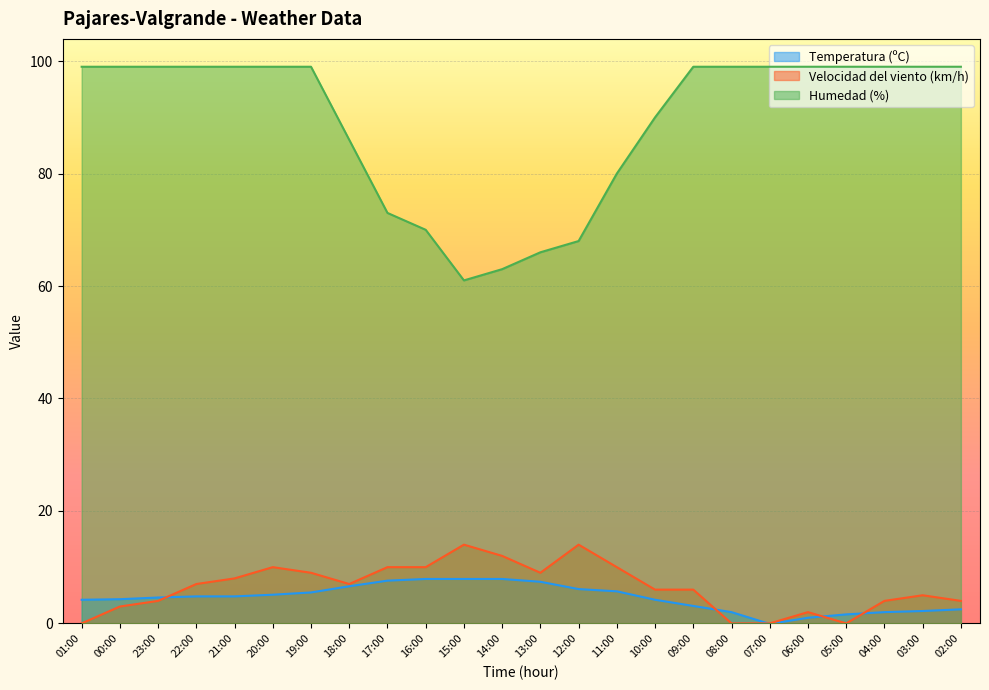

What is the difference between the Humedad (%) values at 00:00 and 18:00?

13.0